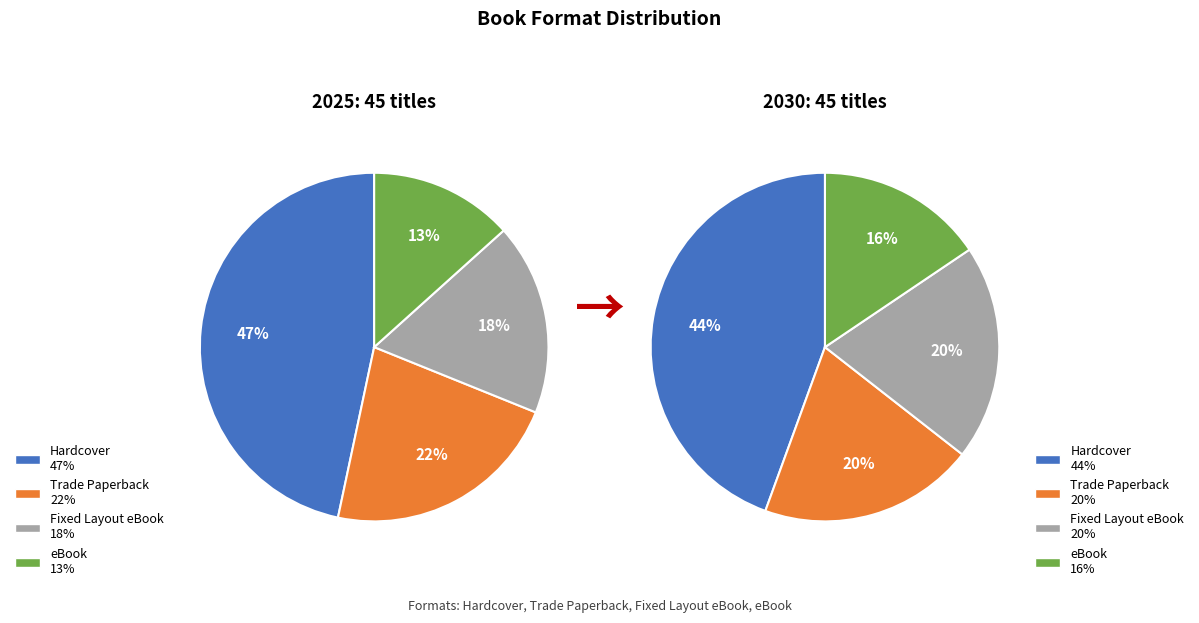

Is there a majority slice in this chart?

No